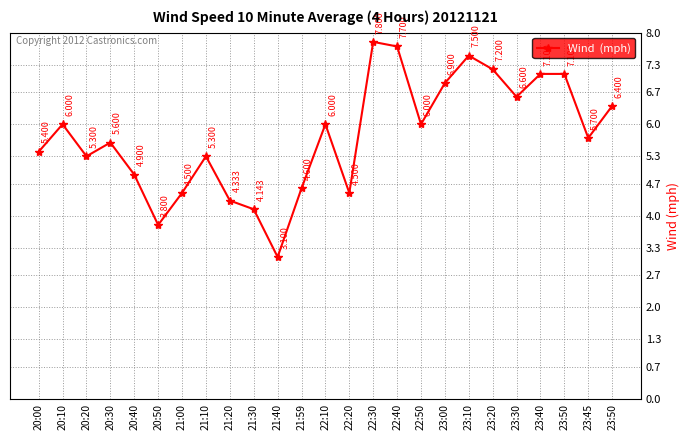

At which label is the value closest to 5?

20:40